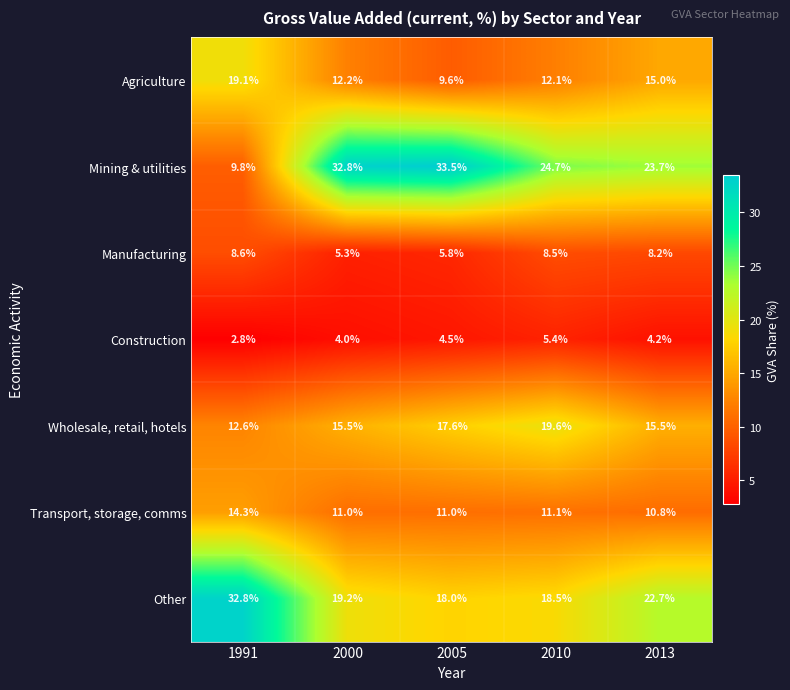

At which label is Agriculture closest to 14?

2013